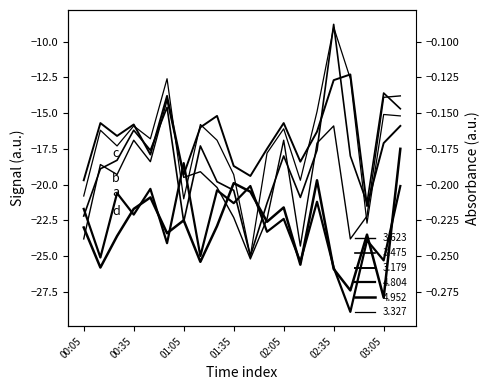

What is the lowest value of the 3.475 series?

-25.0